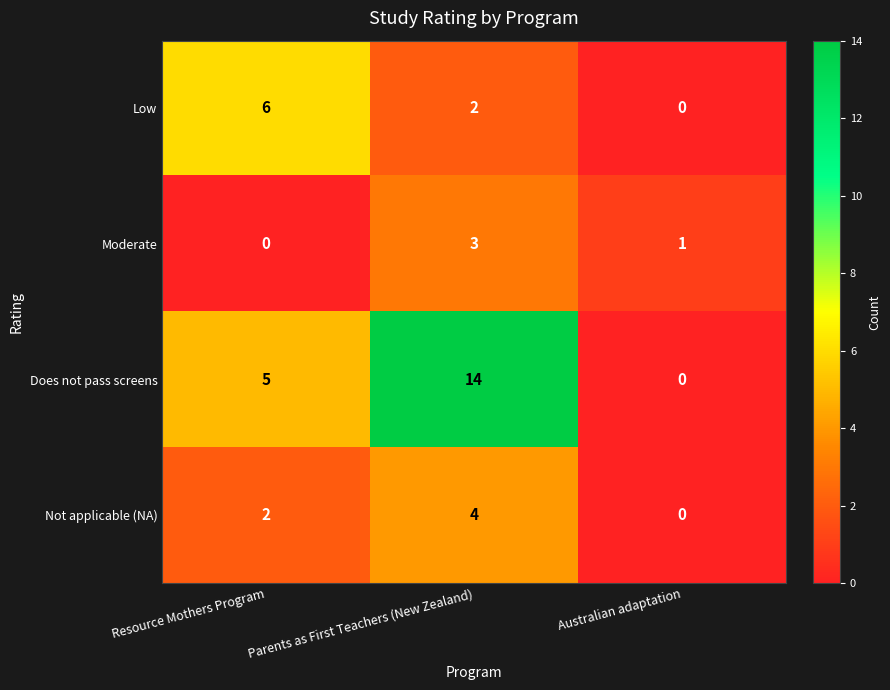

List the series in order of their peak value, highest first.

Does not pass screens, Low, Not applicable (NA), Moderate